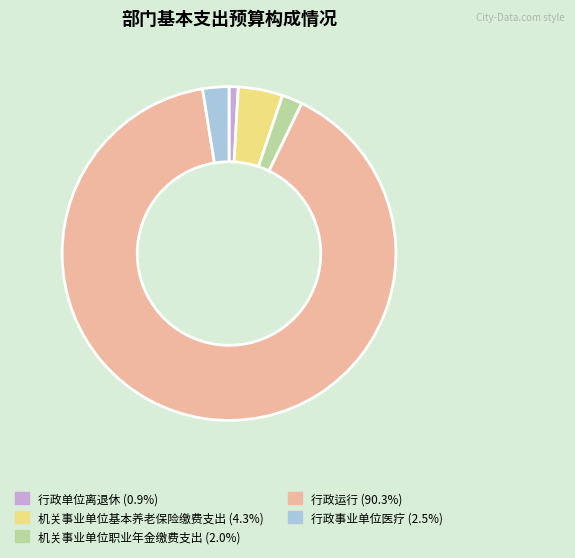

Approximately how many times larger is the value at 行政事业单位医疗 (2.5%) compared to 行政单位离退休 (0.9%)?

2.9